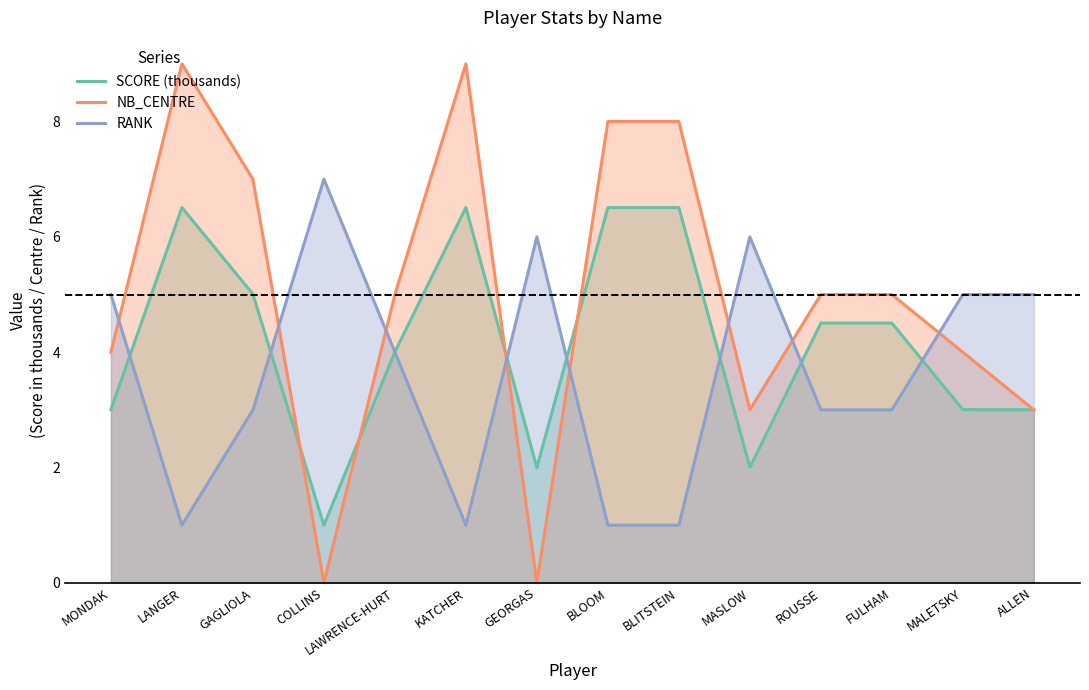

Count the number of categories in the chart.

14